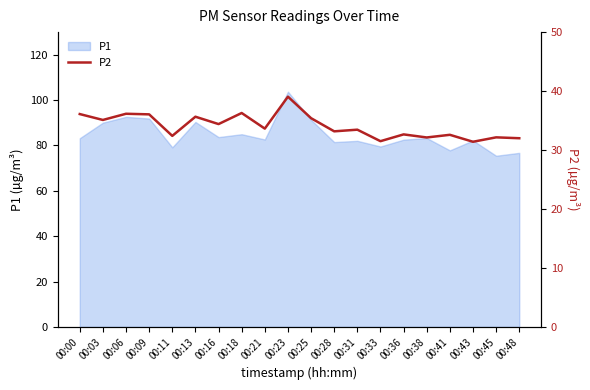

Where is the data nearest to the value 35?

00:03